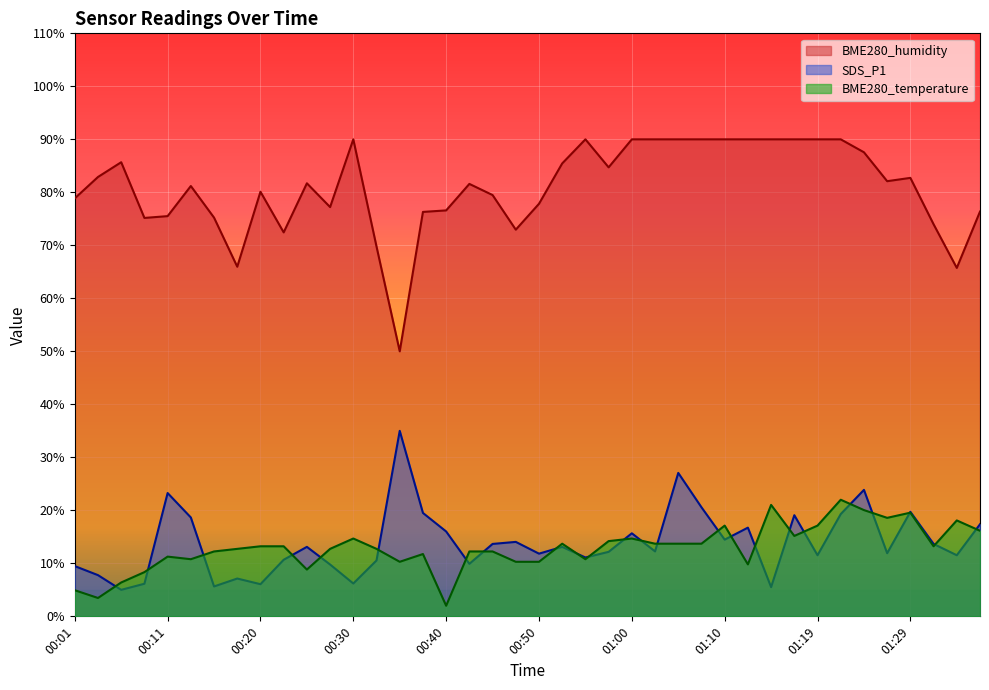

True or false: BME280_humidity and SDS_P1 intersect in this chart.

False